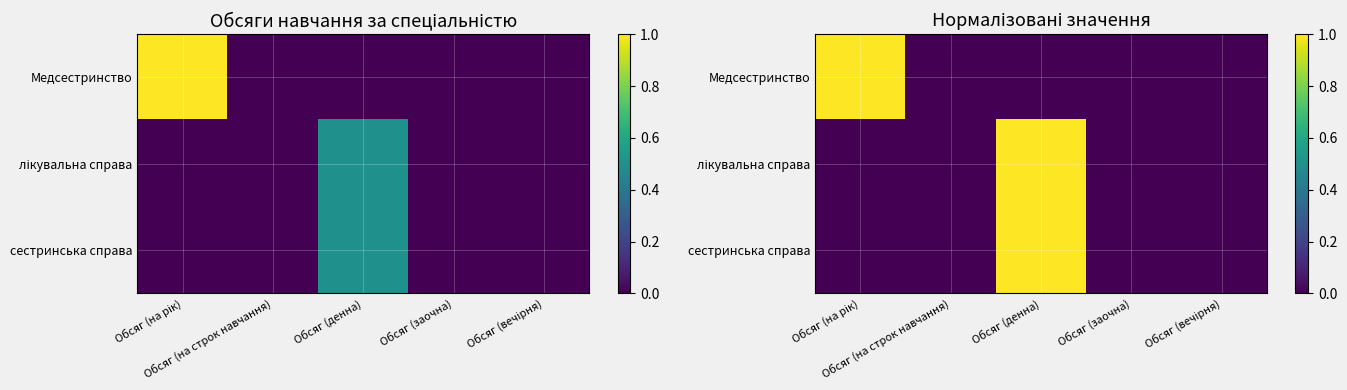

Which category has the lowest value across all series?

Обсяг (на строк навчання)